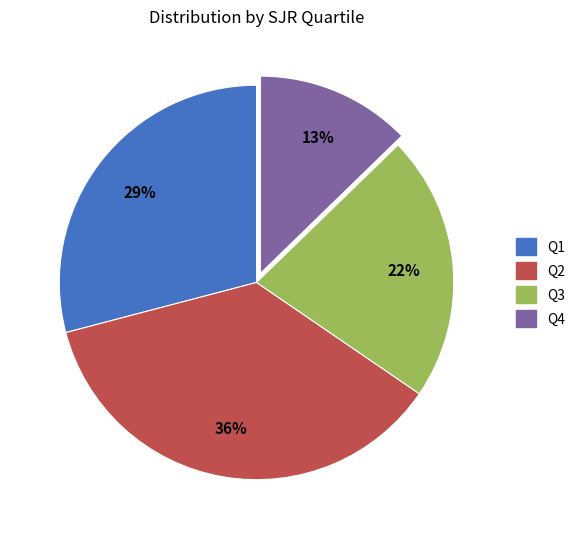

Rank the categories by value from highest to lowest.

Q2, Q1, Q3, Q4